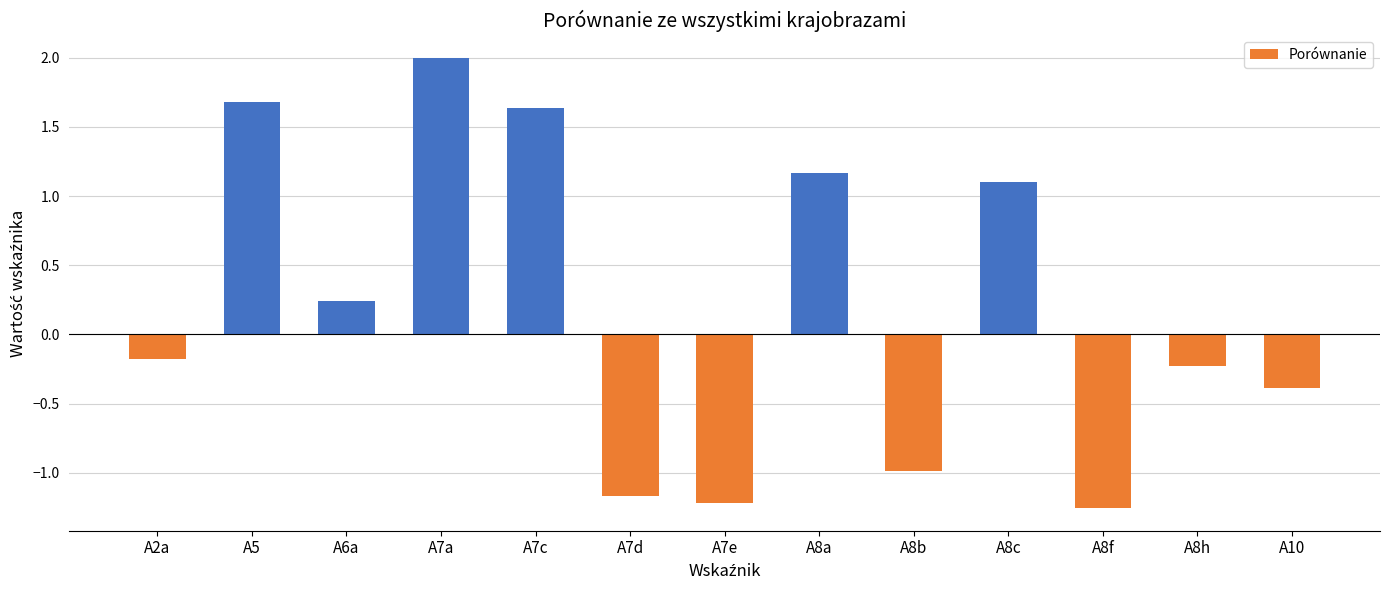

How many values exceed 0?

6